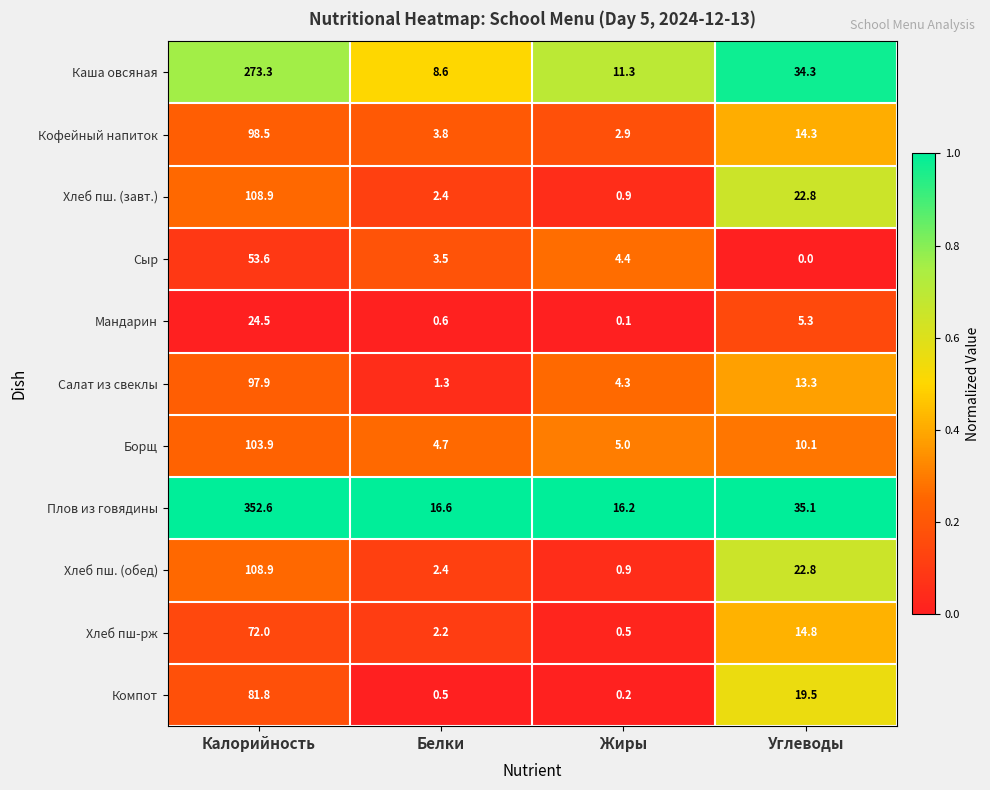

How many distinct data groups are displayed?

11